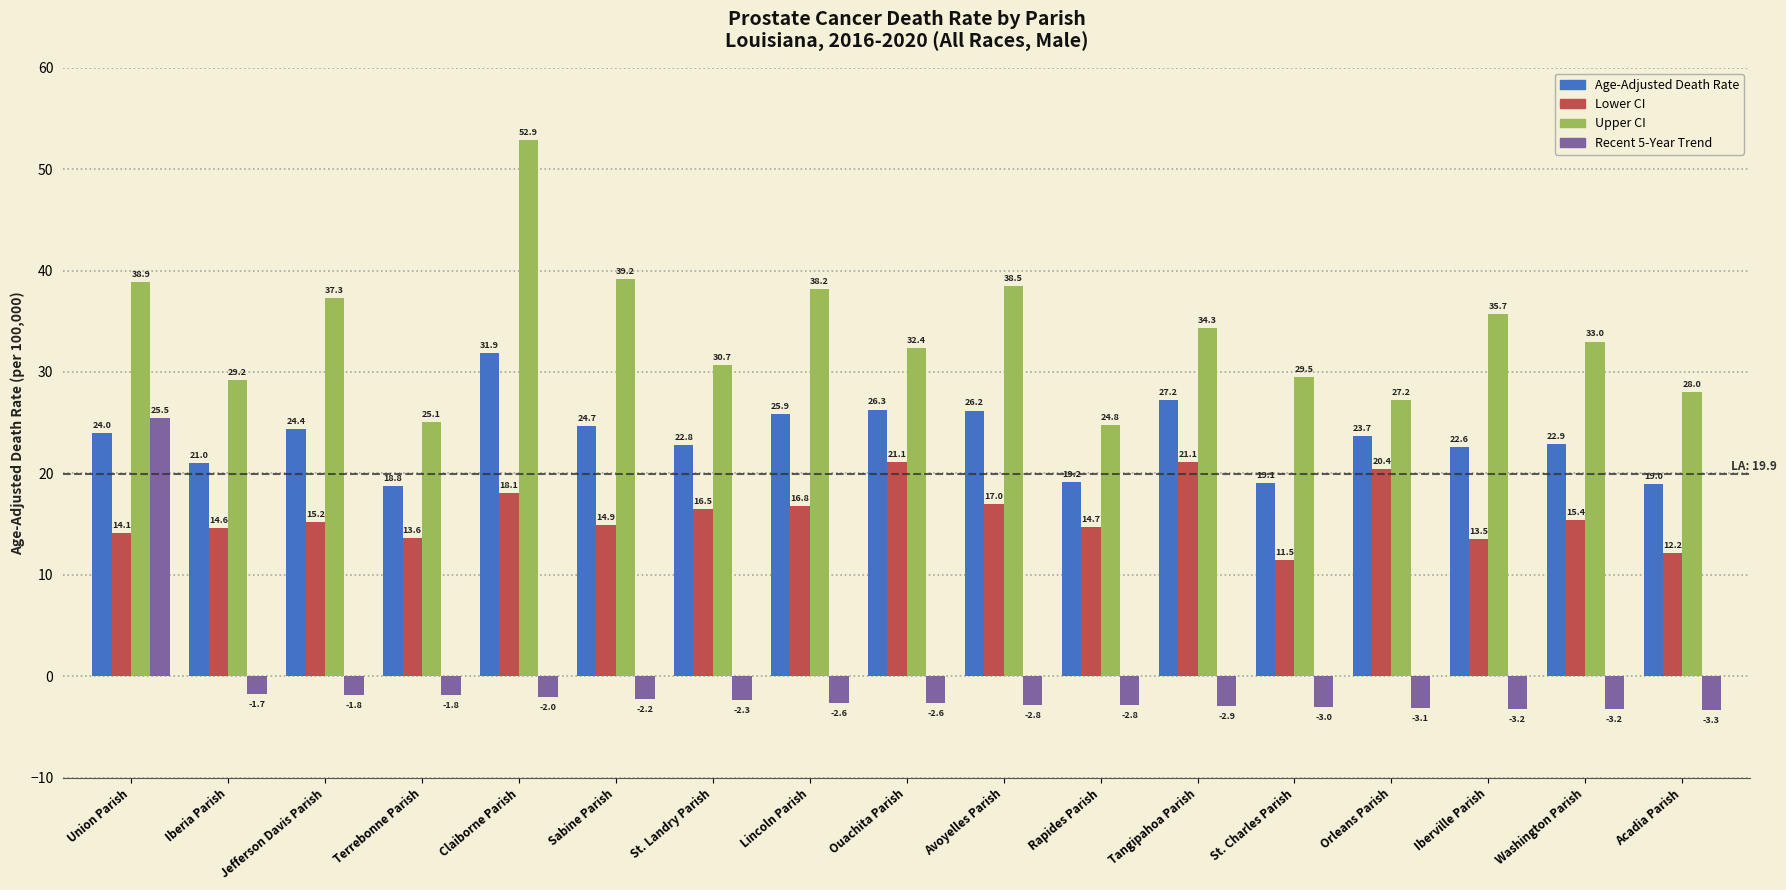

What is the total value across all series at St. Landry Parish?

67.7